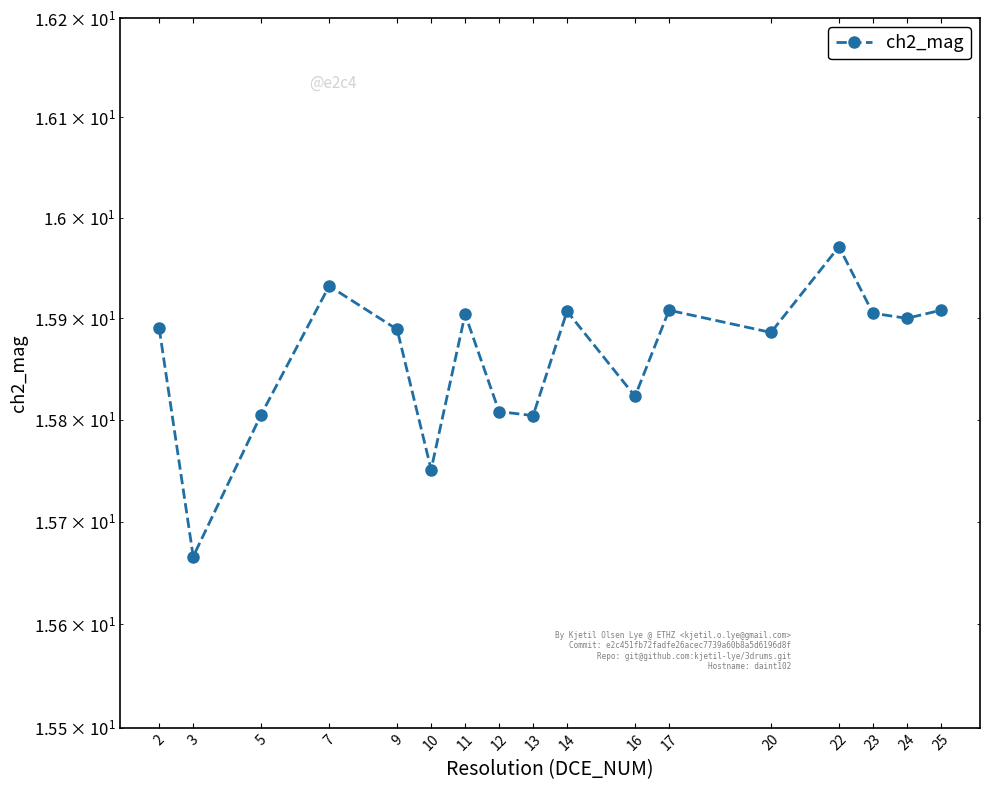

Is this an area chart (filled region under the line)?

No